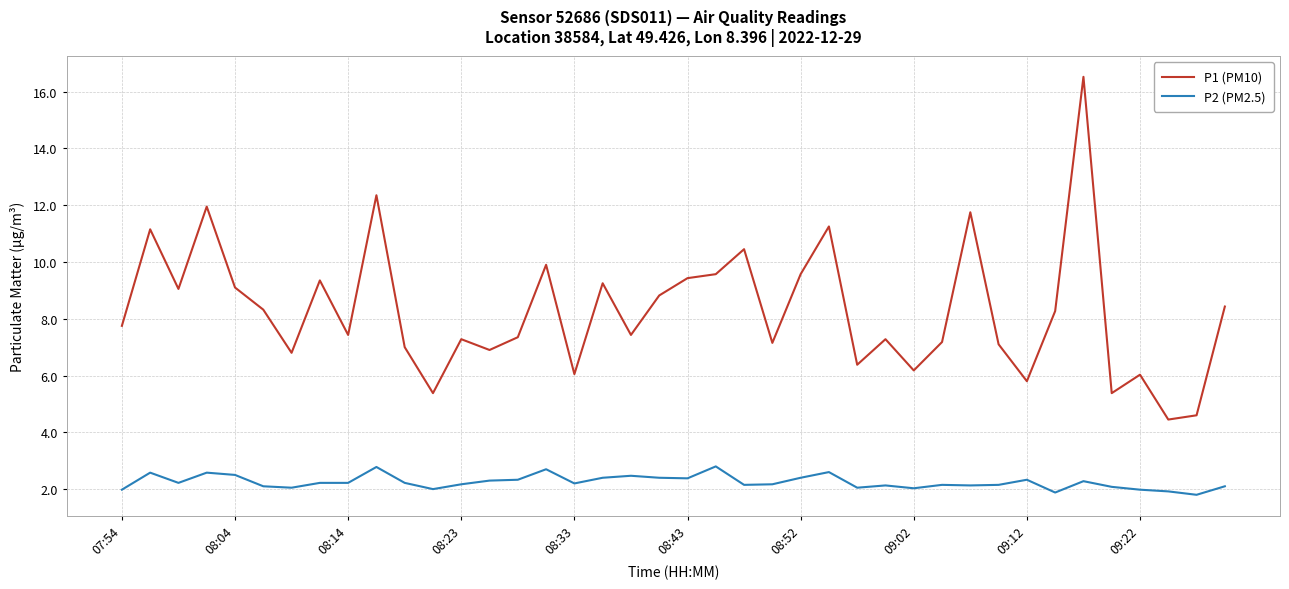

List the series in order of their peak value, highest first.

P1 (PM10), P2 (PM2.5)